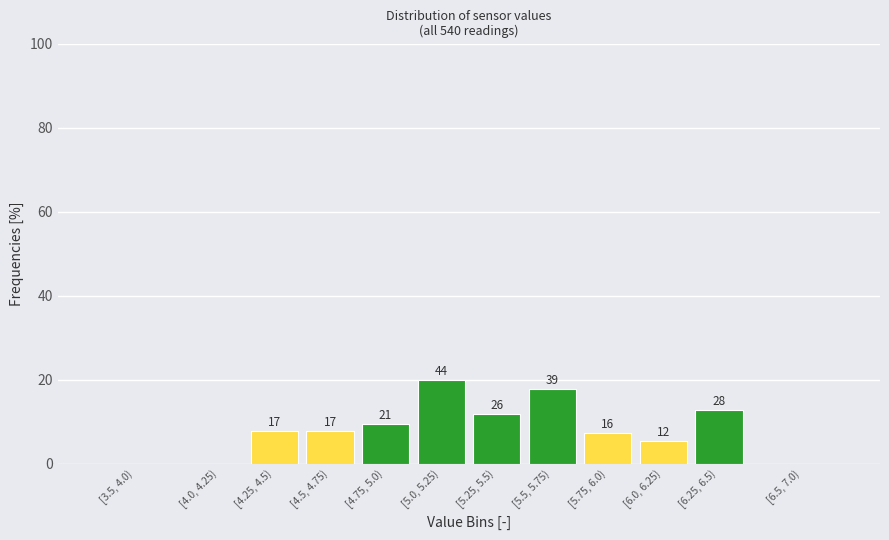

Are the bars horizontal?

No